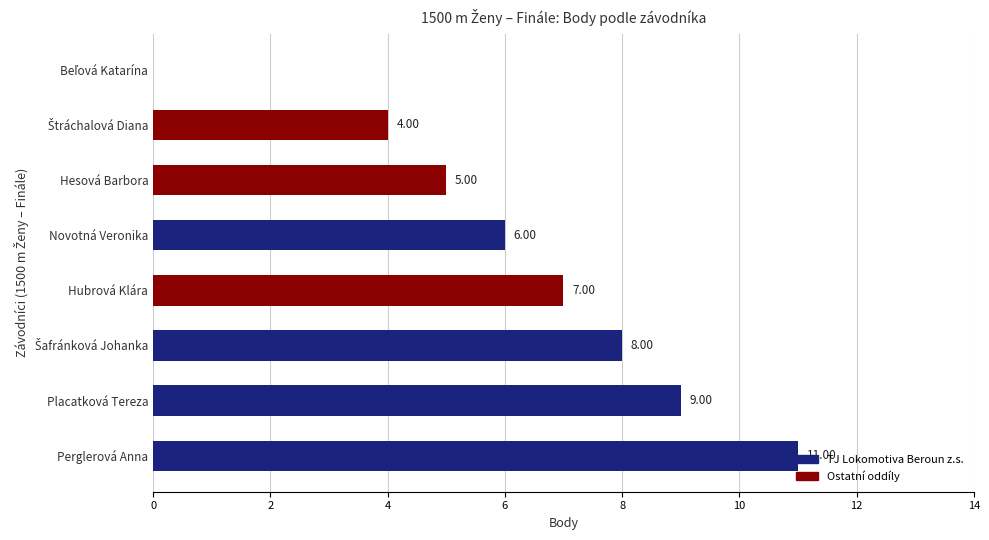

The chart shows a value of 3 at Perglerová Anna. True or false?

False